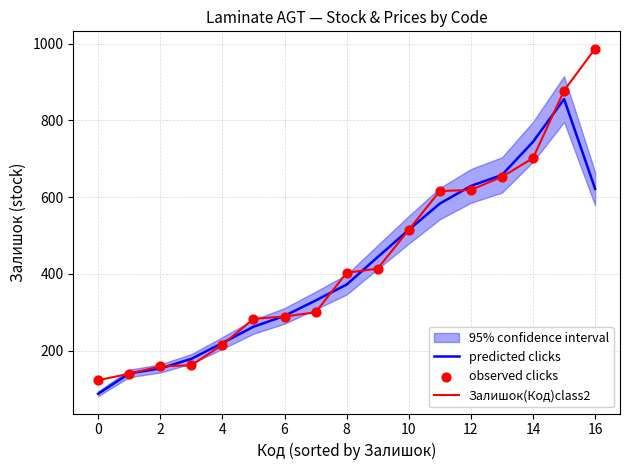

What is the maximum value for predicted clicks?

855.7